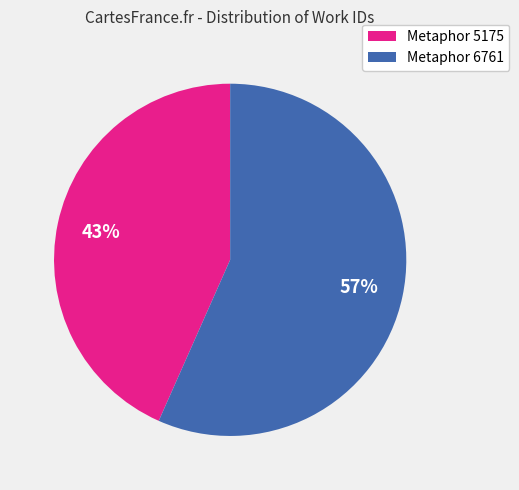

Which has a higher value, Metaphor 5175 or Metaphor 6761?

Metaphor 6761